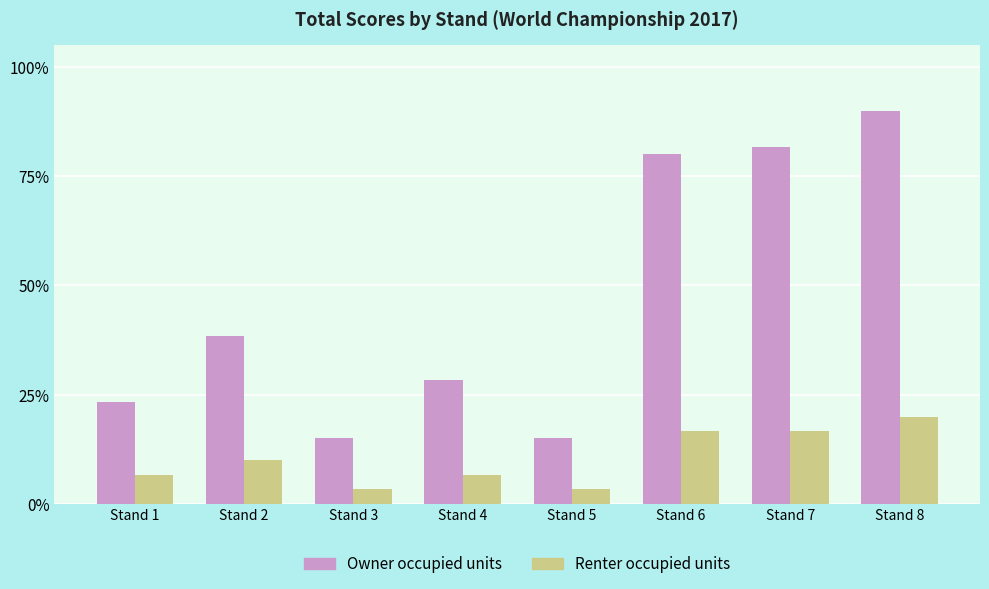

What is the approximate value of Owner occupied units at Stand 8?

90.0